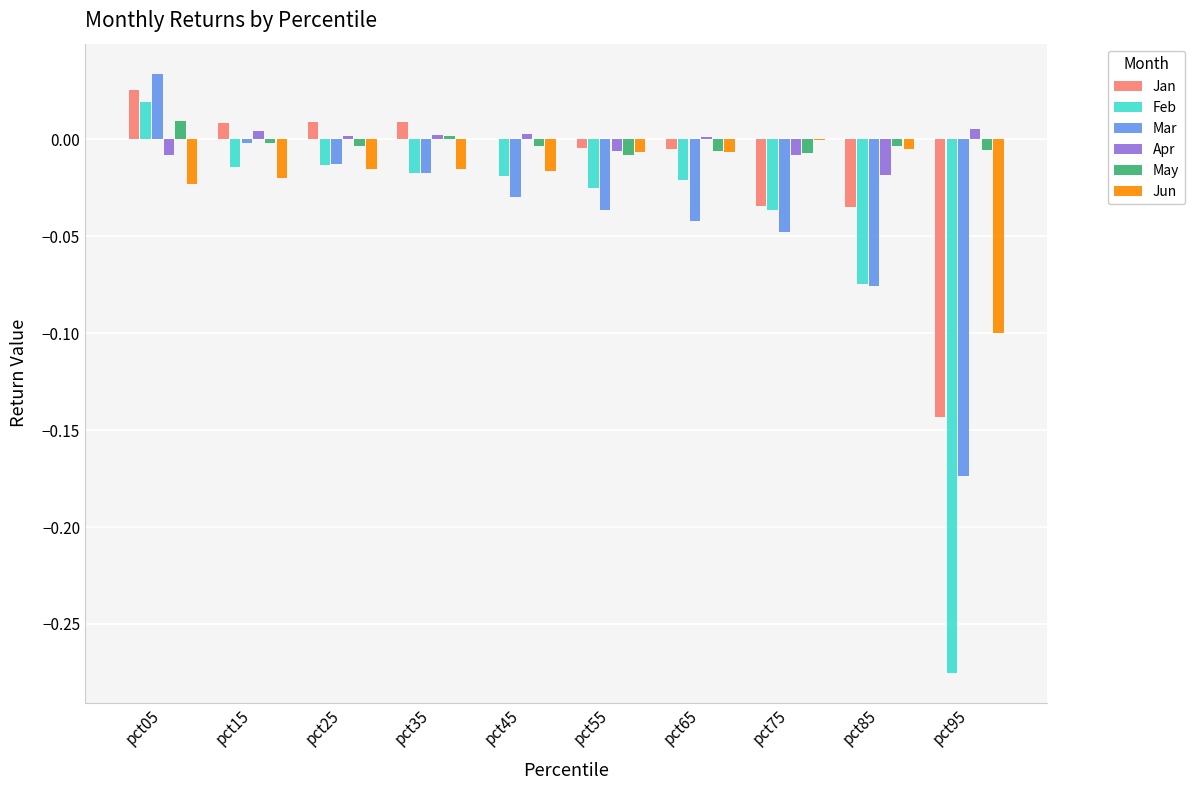

Which category has the highest value across all series?

pct05